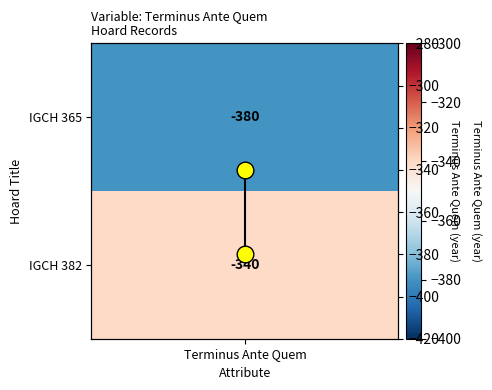

What is the average value?

-360